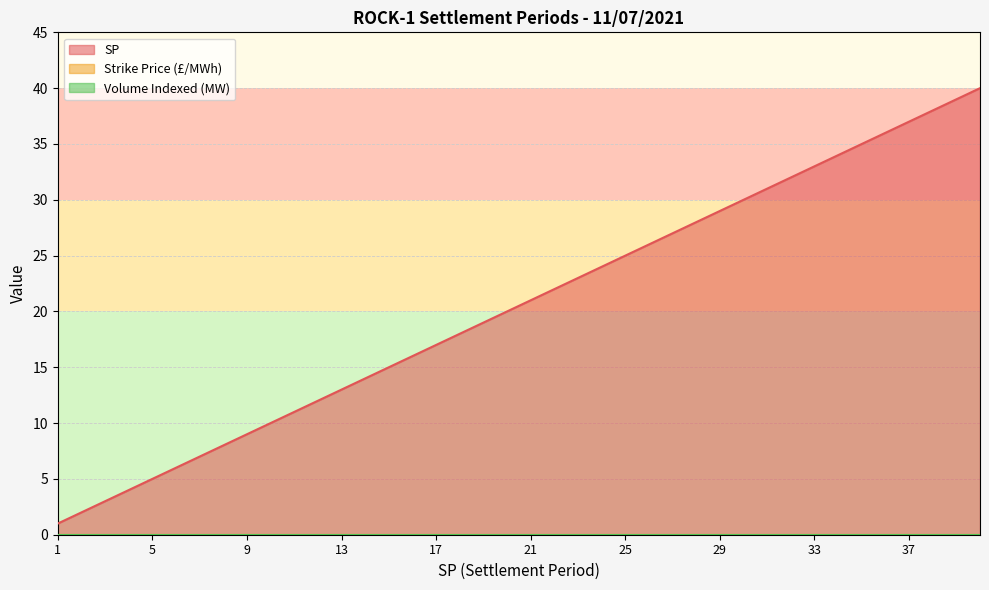

Which series changed the most between 13 and 26?

SP